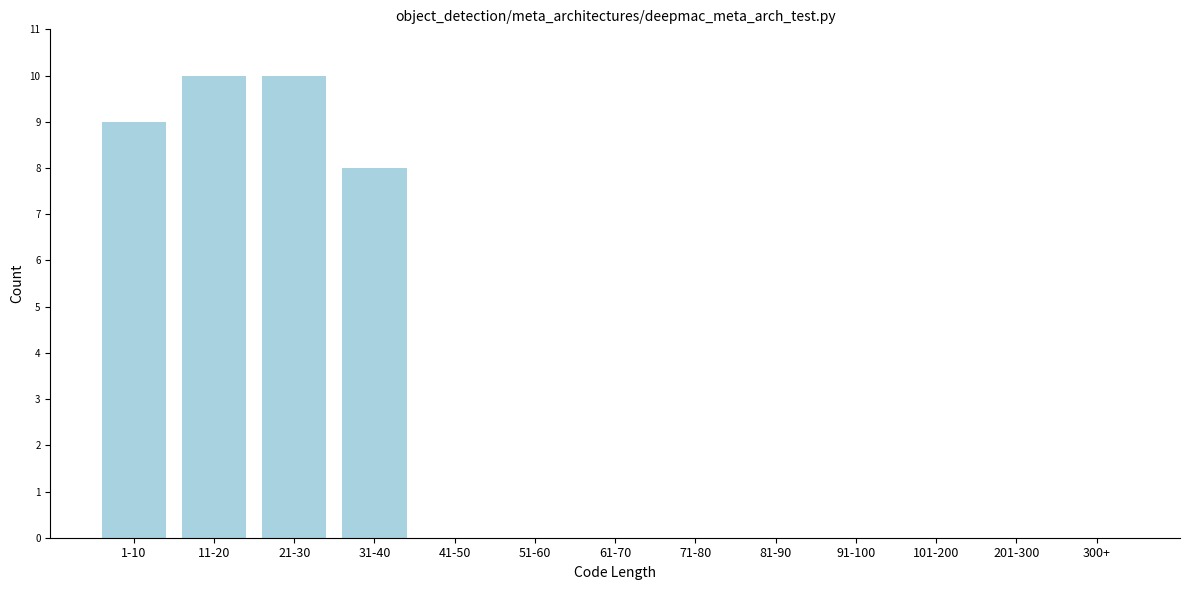

Reading left to right, what are all the values shown in this chart?

1-10=9	11-20=10	21-30=10	31-40=8	41-50=0	51-60=0	61-70=0	71-80=0	81-90=0	91-100=0	101-200=0	201-300=0	300+=0